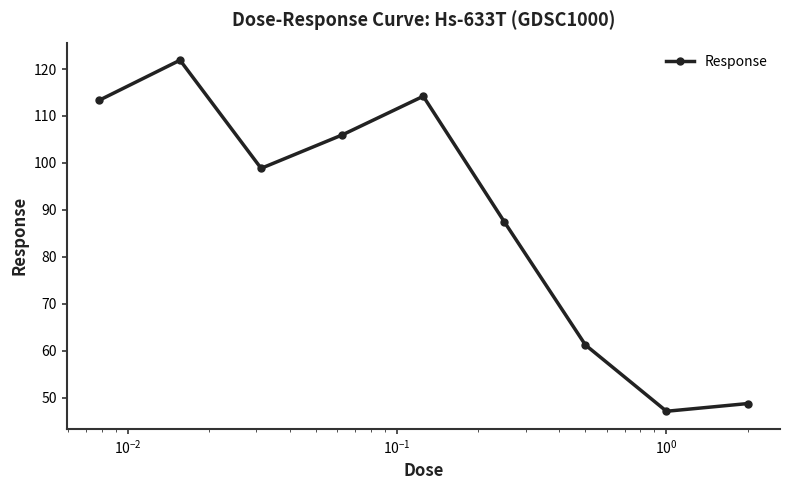

What is the value of the 6th point from the left?

87.4